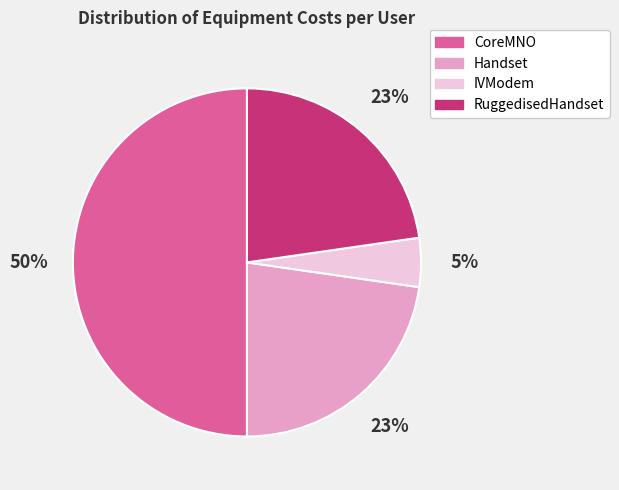

To the nearest percent, what percentage of the pie is IVModem?

5%